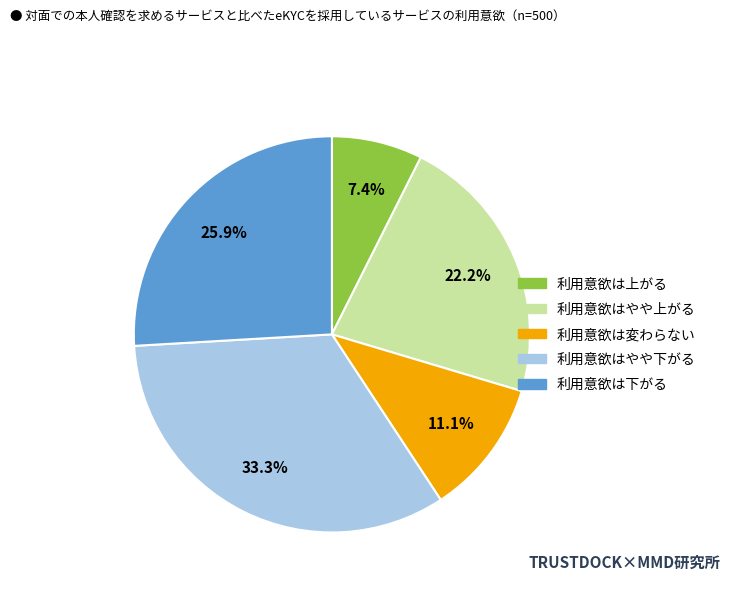

Count the number of slices in the pie.

5